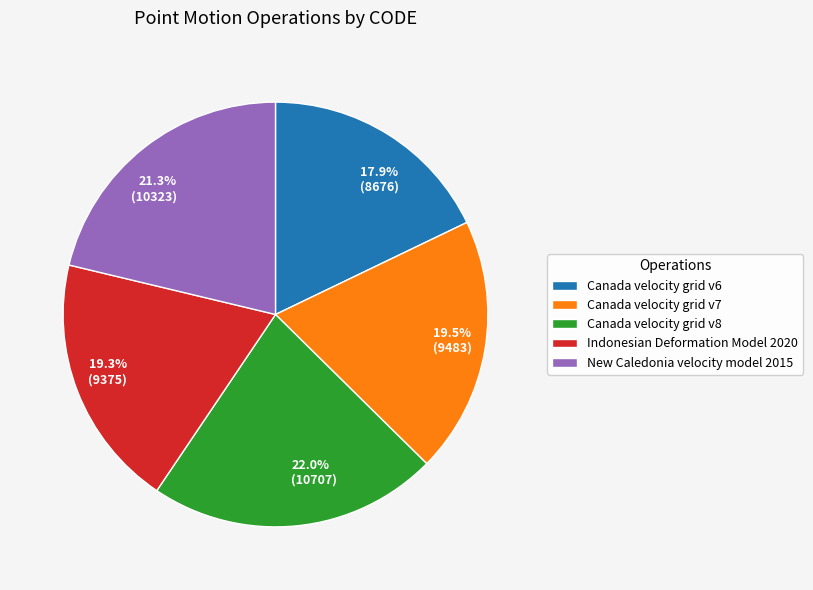

What is the ratio of the value at 19.3% (9375) to the value at 17.9% (8676)?

1.1